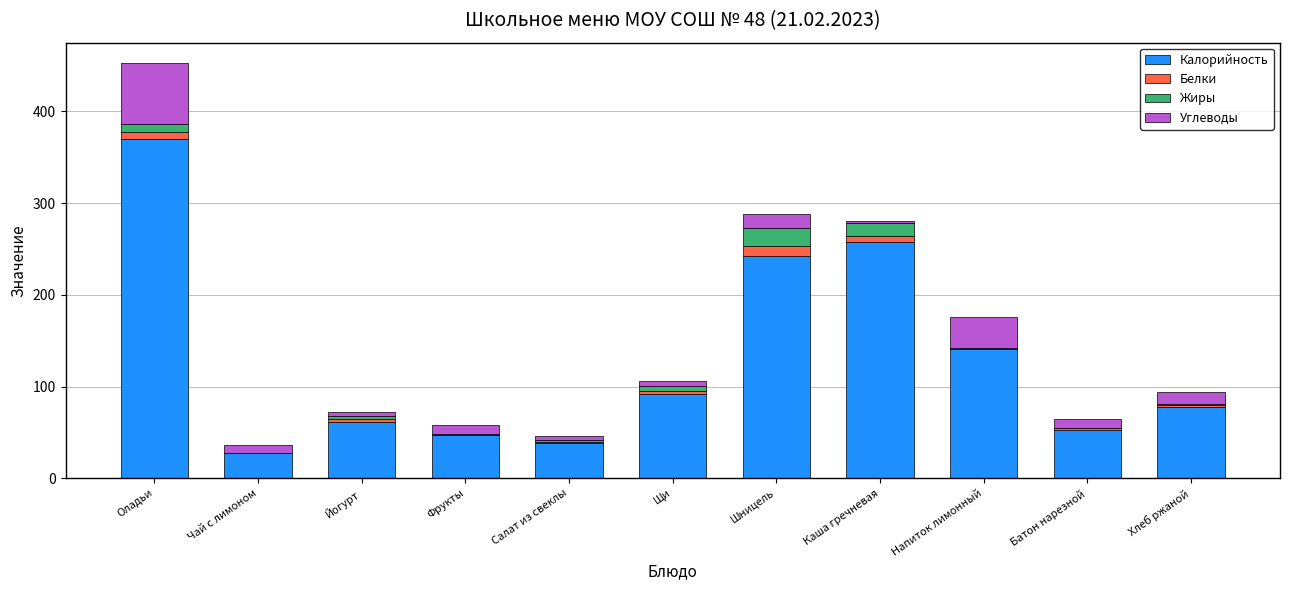

At which category is the sum across all series the highest?

Оладьи